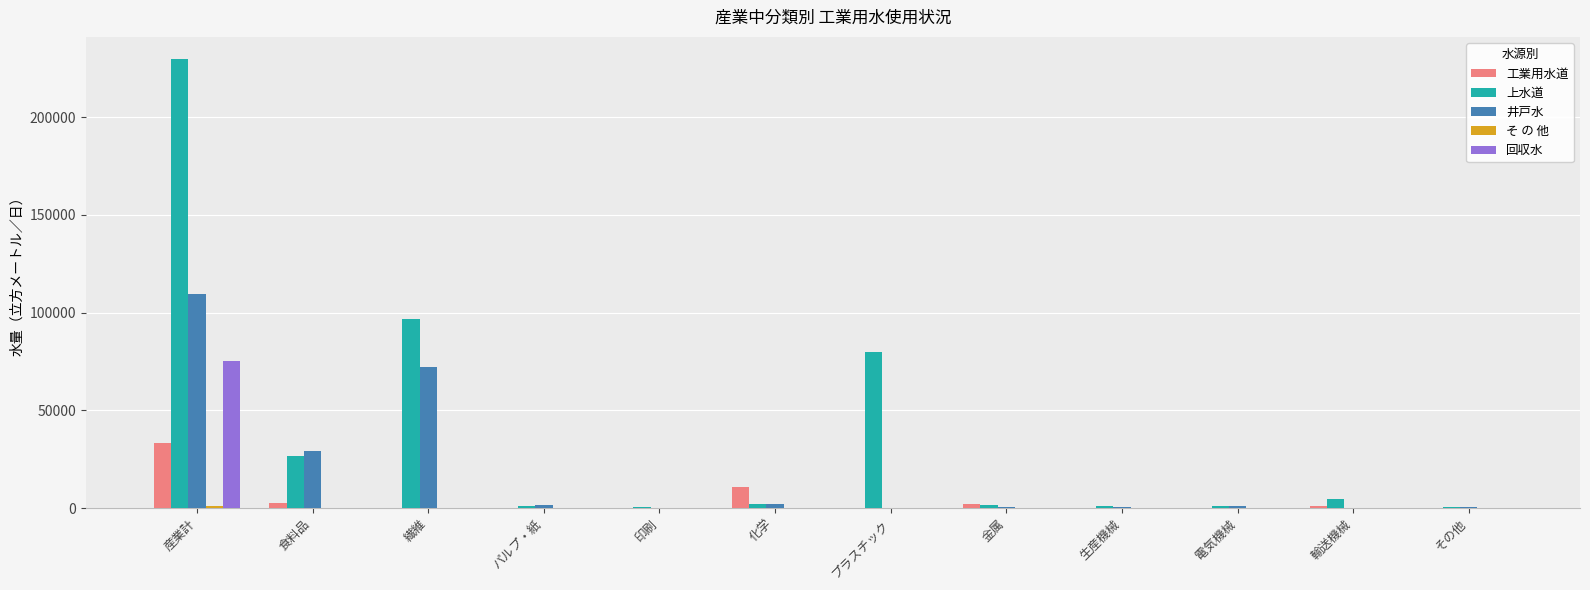

Count the number of categories in the chart.

12